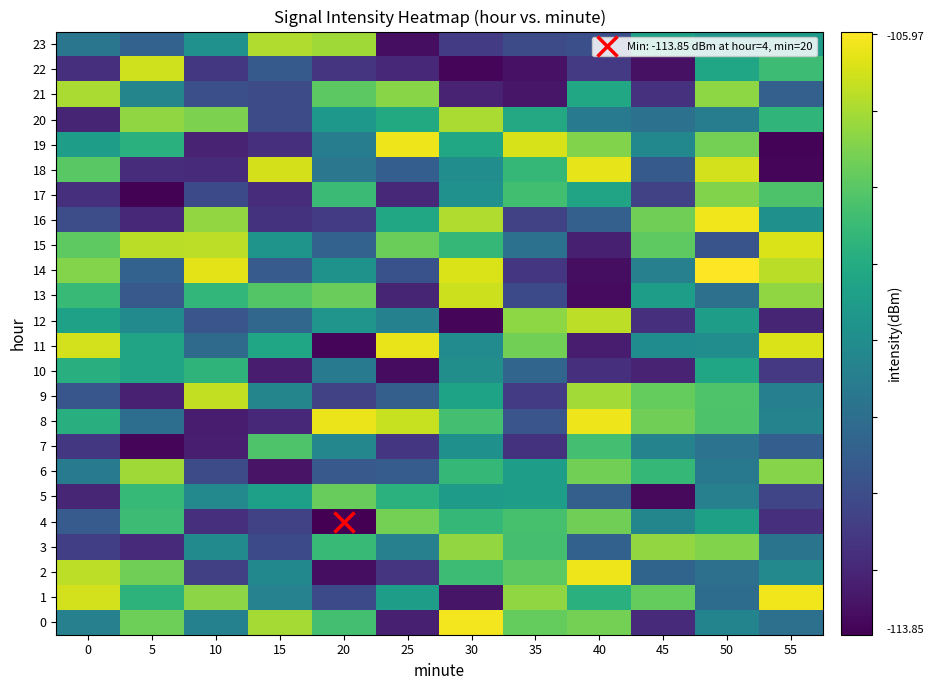

Reading left to right, transcribe all the data shown in this chart.

0: 0=-110.4	5=-107.7	10=-110.4	15=-107.0	20=-108.3	25=-113.2	30=-106.1	35=-107.8	40=-107.6	45=-112.9	50=-110.3	55=-110.9
1: 0=-106.5	5=-108.8	10=-107.3	15=-110.4	20=-112.1	25=-109.5	30=-113.4	35=-107.3	40=-108.9	45=-107.8	50=-111.1	55=-106.1
2: 0=-106.8	5=-107.7	10=-112.3	15=-110.2	20=-113.6	25=-112.7	30=-108.4	35=-107.9	40=-106.2	45=-111.3	50=-110.9	55=-110.1
3: 0=-112.4	5=-112.9	10=-110.1	15=-112.1	20=-108.5	25=-110.4	30=-107.2	35=-108.3	40=-111.4	45=-107.2	50=-107.5	55=-110.8
4: 0=-111.6	5=-108.4	10=-112.8	15=-112.3	20=-113.8	25=-107.6	30=-108.6	35=-108.3	40=-107.7	45=-110.2	50=-109.4	55=-112.8
5: 0=-113.0	5=-108.6	10=-110.1	15=-109.4	20=-107.8	25=-108.8	30=-109.5	35=-109.4	40=-111.5	45=-113.7	50=-110.4	55=-112.2
6: 0=-110.6	5=-107.1	10=-112.0	15=-113.4	20=-111.7	25=-111.6	30=-108.6	35=-109.4	40=-107.6	45=-108.6	50=-110.7	55=-107.4
7: 0=-112.6	5=-113.7	10=-113.2	15=-108.1	20=-110.2	25=-112.6	30=-109.9	35=-112.7	40=-108.3	45=-110.3	50=-110.9	55=-111.5
8: 0=-108.9	5=-111.0	10=-113.2	15=-113.0	20=-106.2	25=-106.6	30=-108.3	35=-111.8	40=-106.2	45=-107.7	50=-108.2	55=-110.3
9: 0=-111.7	5=-113.1	10=-106.7	15=-110.3	20=-112.3	25=-111.5	30=-109.3	35=-112.5	40=-107.1	45=-107.8	50=-108.1	55=-110.4
10: 0=-108.9	5=-109.2	10=-108.7	15=-113.2	20=-110.6	25=-113.6	30=-110.0	35=-111.3	40=-112.7	45=-113.1	50=-109.2	55=-112.5
11: 0=-106.5	5=-109.3	10=-111.1	15=-109.2	20=-113.7	25=-106.2	30=-110.0	35=-107.6	40=-113.2	45=-110.0	50=-110.0	55=-106.4
12: 0=-109.3	5=-110.1	10=-111.8	15=-111.3	20=-109.7	25=-110.4	30=-113.7	35=-107.3	40=-106.7	45=-112.8	50=-109.5	55=-113.0
13: 0=-108.5	5=-111.7	10=-108.6	15=-108.1	20=-107.8	25=-113.0	30=-106.6	35=-112.1	40=-113.6	45=-109.5	50=-110.9	55=-107.3
14: 0=-107.4	5=-111.4	10=-106.3	15=-111.6	20=-109.8	25=-111.9	30=-106.4	35=-112.6	40=-113.5	45=-110.4	50=-106.0	55=-106.8
15: 0=-107.9	5=-106.8	10=-106.8	15=-109.8	20=-111.4	25=-107.7	30=-108.6	35=-110.9	40=-113.1	45=-107.9	50=-111.8	55=-106.4
16: 0=-112.0	5=-112.9	10=-107.3	15=-112.7	20=-112.5	25=-109.1	30=-106.9	35=-112.3	40=-111.4	45=-107.7	50=-106.1	55=-109.9
17: 0=-112.8	5=-113.8	10=-112.1	15=-112.8	20=-108.5	25=-112.9	30=-109.9	35=-108.4	40=-109.3	45=-112.3	50=-107.5	55=-108.2
18: 0=-108.0	5=-112.9	10=-112.9	15=-106.5	20=-110.7	25=-111.5	30=-110.0	35=-108.6	40=-106.3	45=-111.6	50=-106.5	55=-113.7
19: 0=-109.5	5=-108.8	10=-113.1	15=-112.8	20=-110.6	25=-106.2	30=-109.1	35=-106.4	40=-107.5	45=-110.2	50=-107.6	55=-113.8
20: 0=-113.0	5=-107.3	10=-107.5	15=-112.0	20=-109.7	25=-109.1	30=-107.0	35=-109.1	40=-110.6	45=-110.9	50=-110.5	55=-108.7
21: 0=-107.0	5=-110.3	10=-111.9	15=-112.0	20=-107.9	25=-107.4	30=-113.1	35=-113.4	40=-109.1	45=-112.7	50=-107.3	55=-111.4
22: 0=-112.8	5=-106.5	10=-112.6	15=-111.6	20=-112.7	25=-113.0	30=-113.7	35=-113.5	40=-112.5	45=-113.5	50=-109.2	55=-108.5
23: 0=-110.8	5=-111.4	10=-109.9	15=-106.9	20=-107.1	25=-113.6	30=-112.5	35=-112.0	40=-111.9	45=-109.3	50=-109.7	55=-109.6